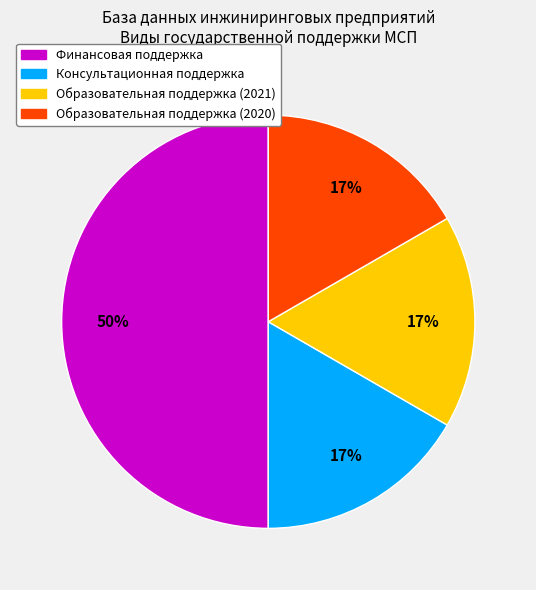

Is the sum of Образовательная поддержка (2021) and Финансовая поддержка greater than half?

Yes